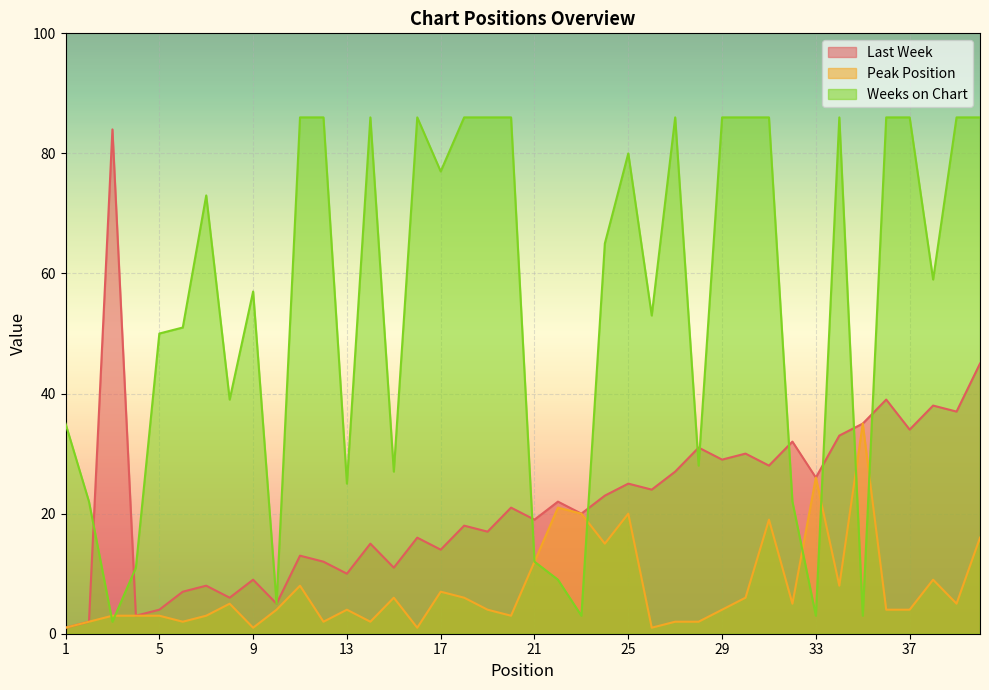

How many values in the Last Week series exceed 21?

19